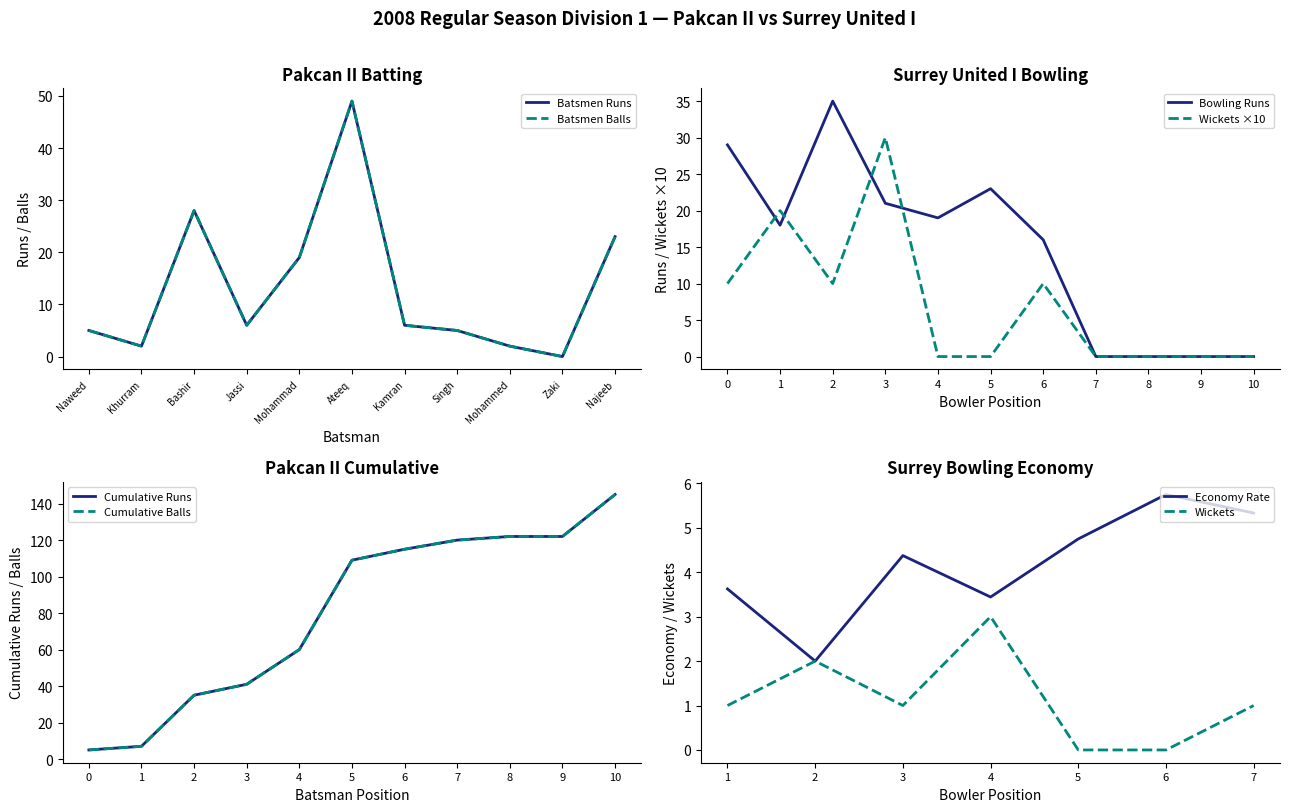

Is the value of Bowling Runs at 6 greater than the value of Wickets ×10 at 0?

Yes